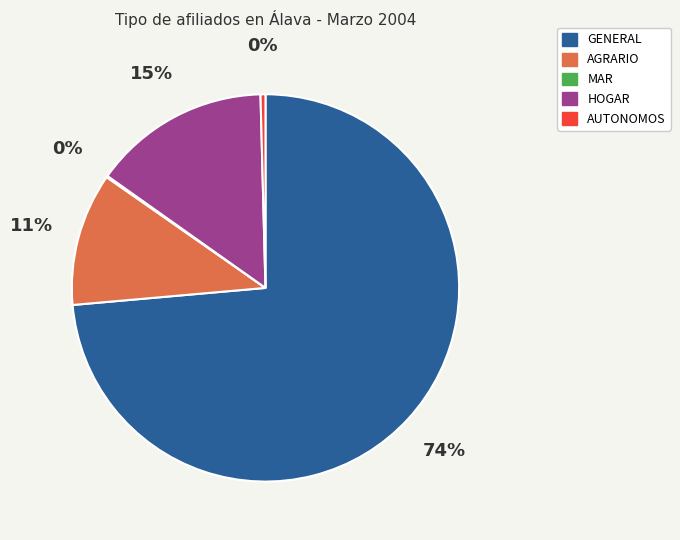

Which slice is the largest?

GENERAL